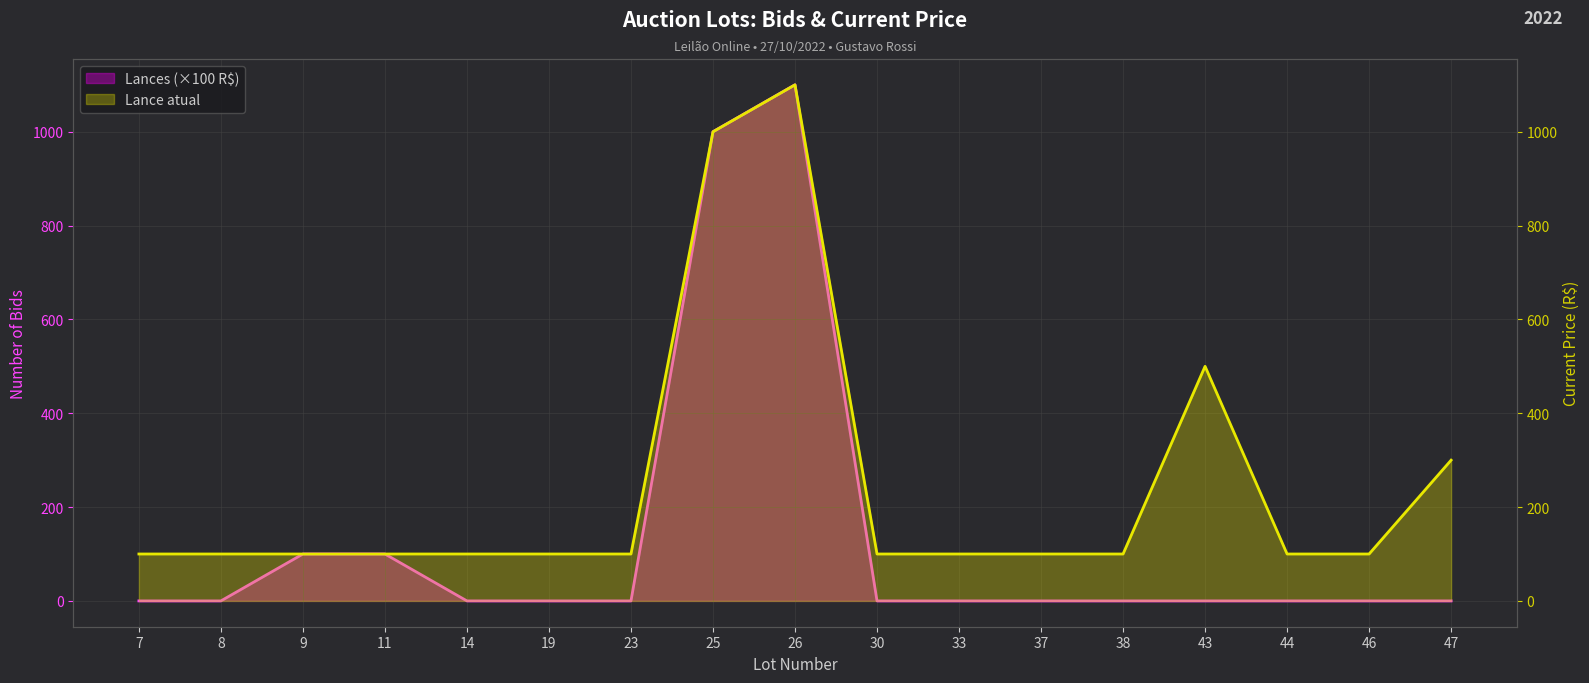

What is the approximate value of Lances at 26, to the nearest 50?

1100